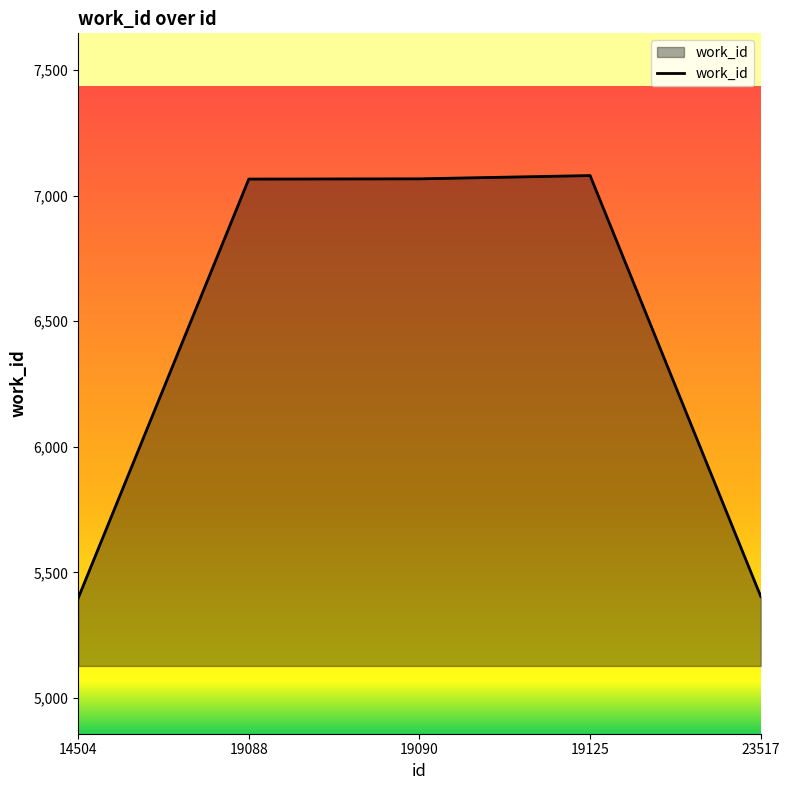

What is the difference between the maximum and minimum values?

1683